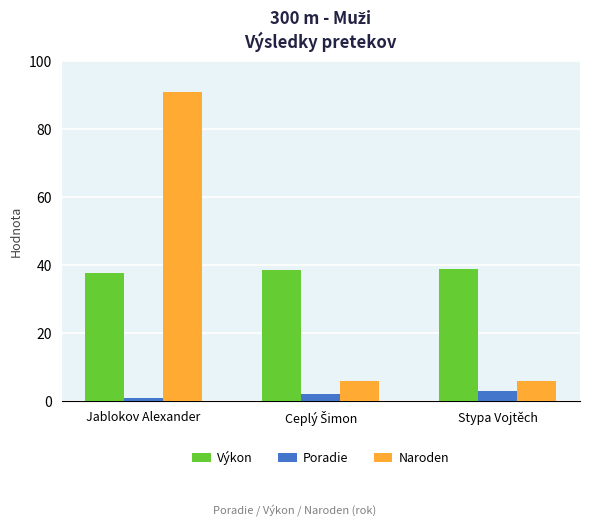

What is the total value across all series at Stypa Vojtěch?

47.9